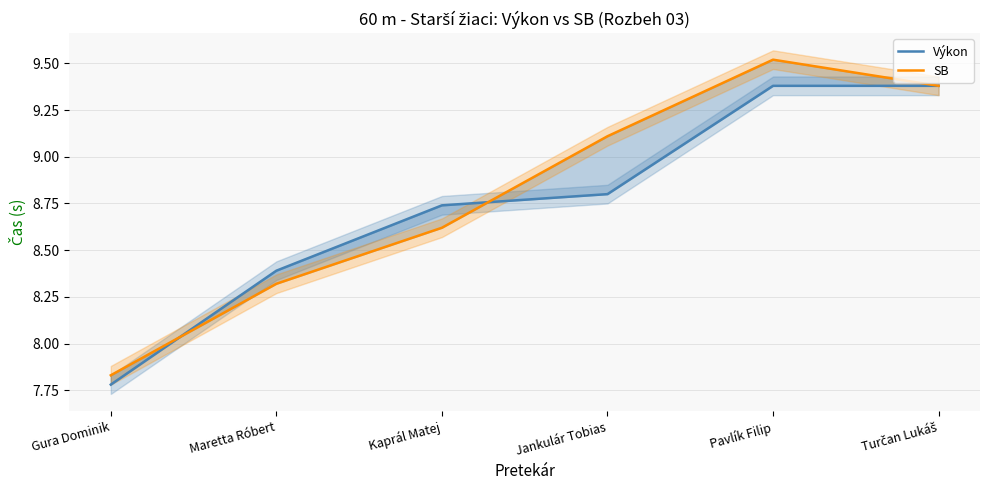

At which label does Výkon reach its peak?

Pavlík Filip